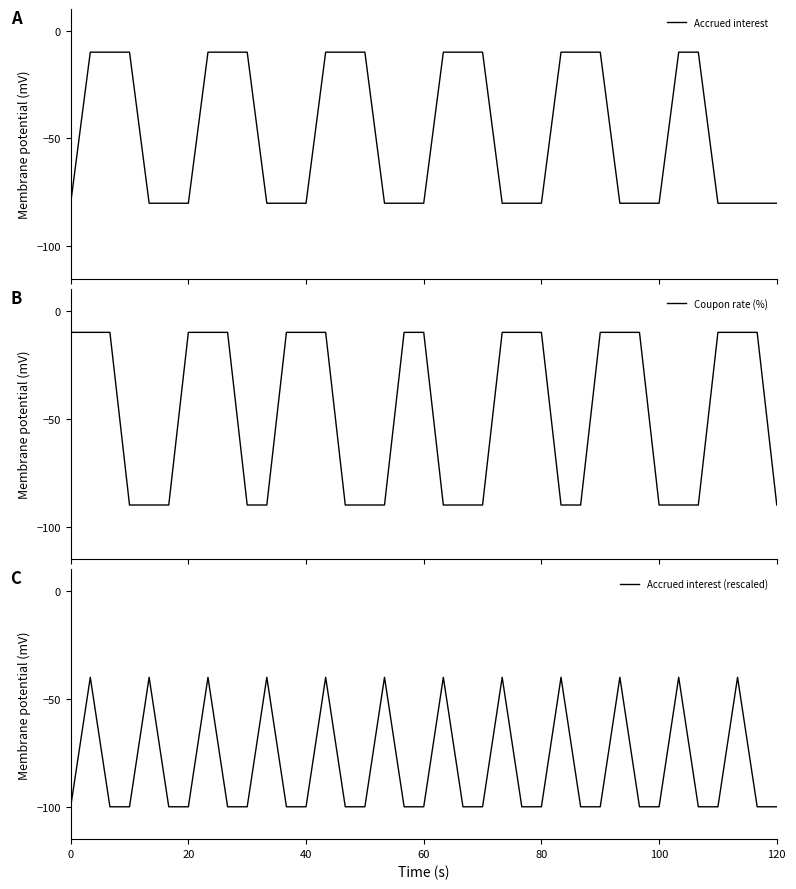

Rank the series by their maximum value, from highest to lowest.

Accrued interest, Coupon rate (%), Accrued interest (rescaled)